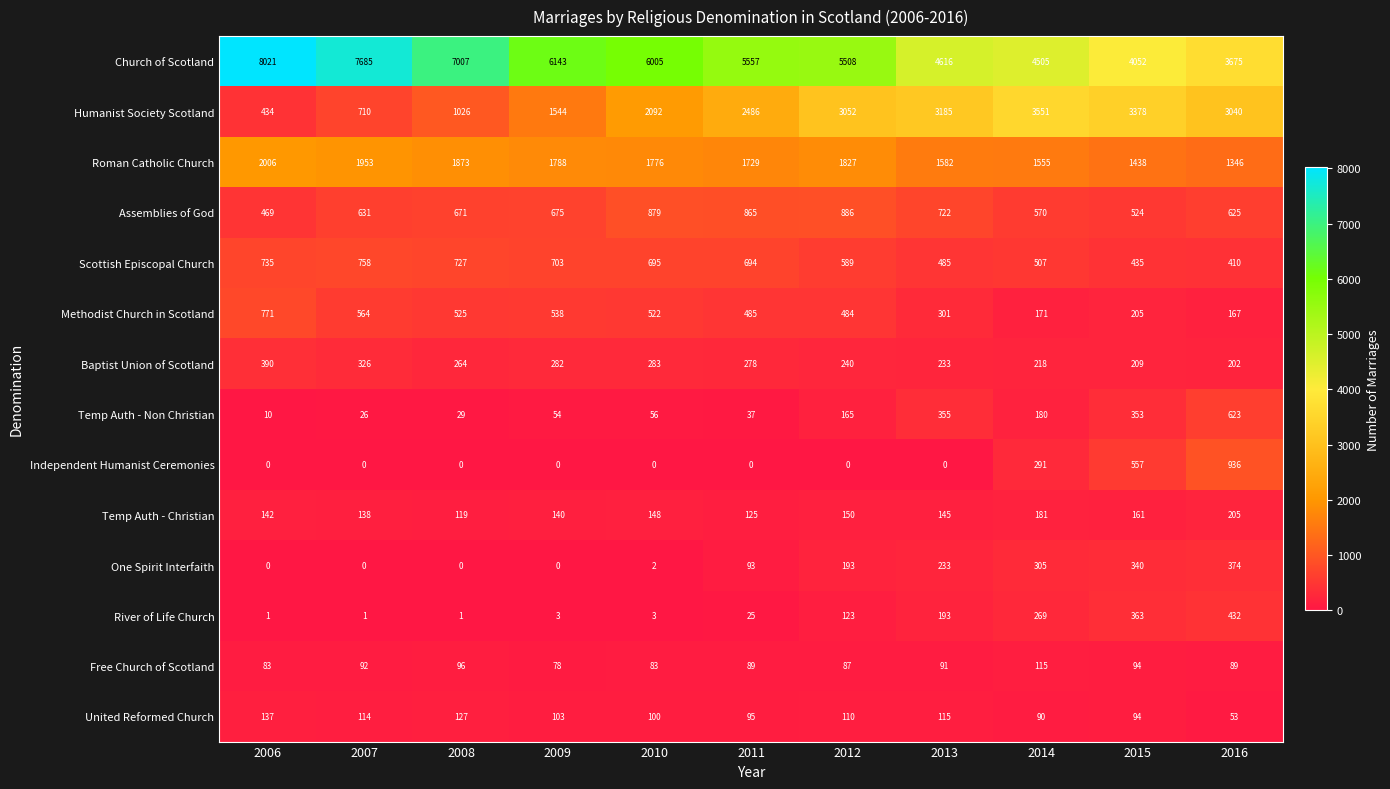

What is the average value of the Humanist Society Scotland series?

2227